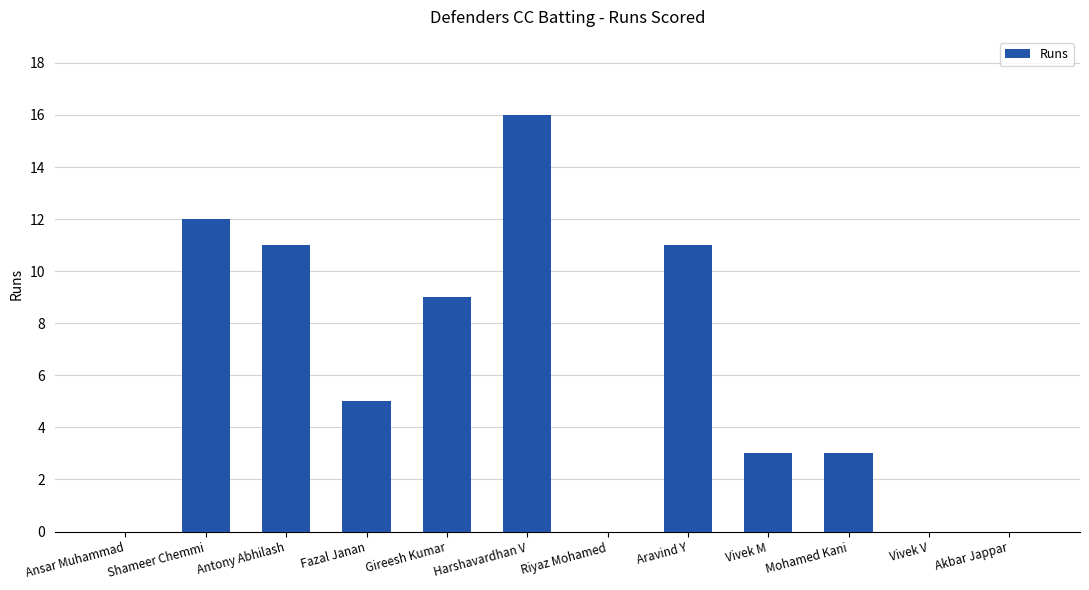

Which category has the highest value across all series?

Harshavardhan V